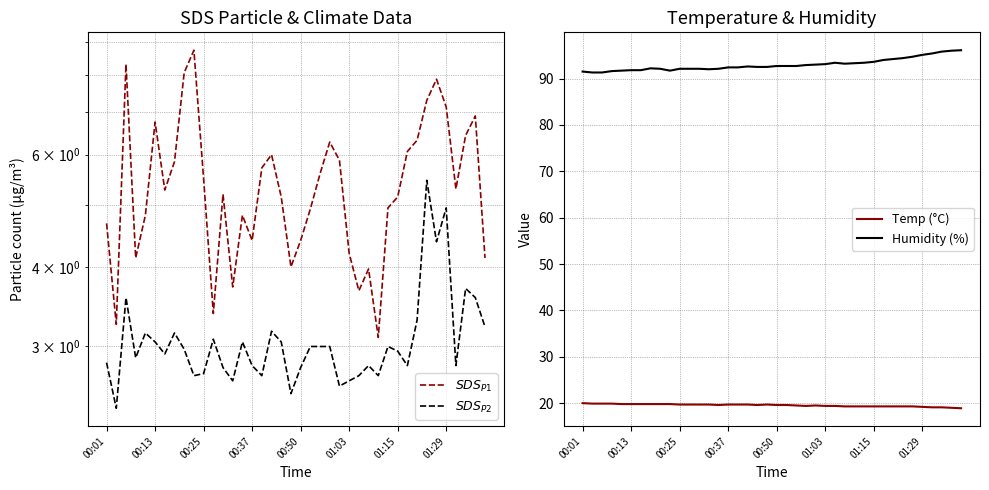

The Temp (°C) series shows 19.3 at 01:15. True or false?

True